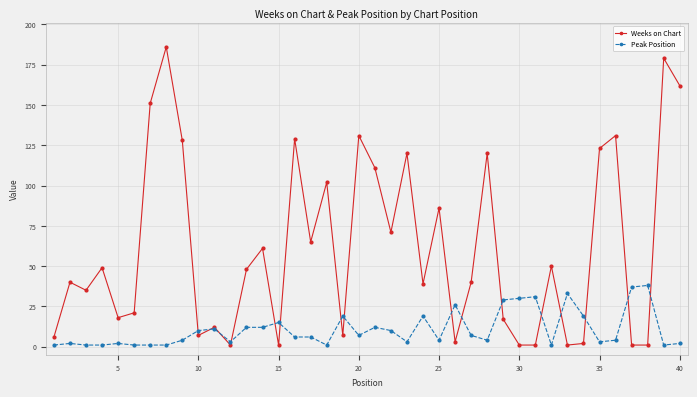

What is the sum of all Weeks on Chart values?

2457